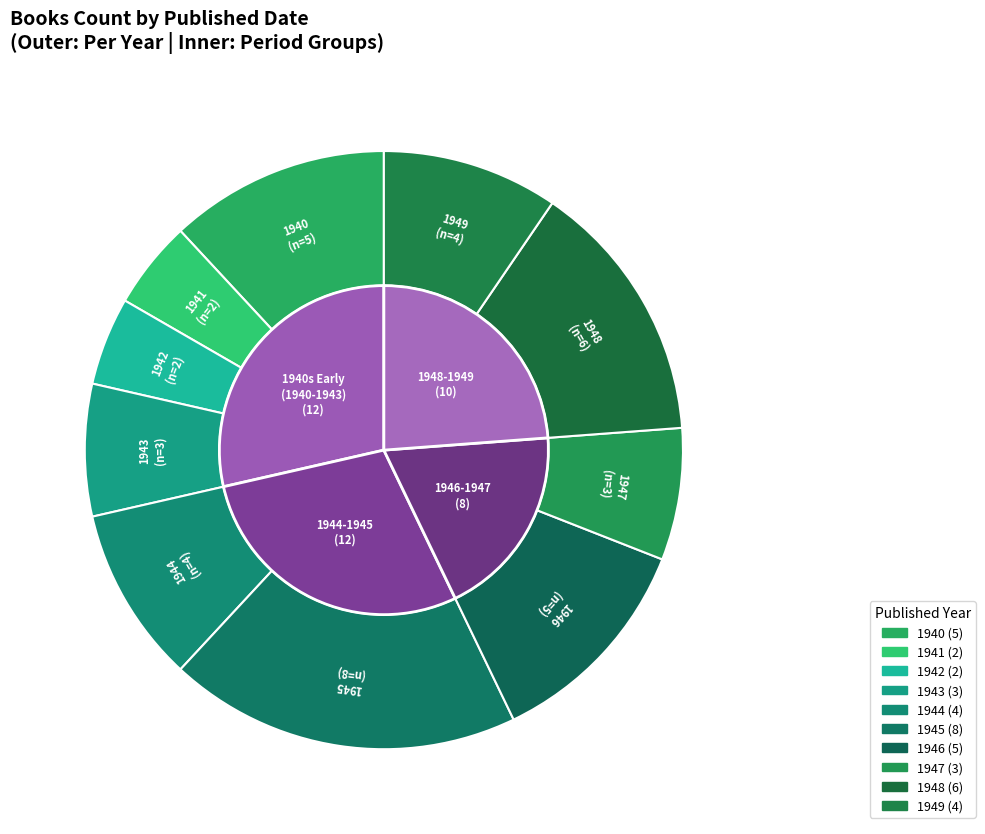

Is it true that 1942 is 1% of the pie?

False